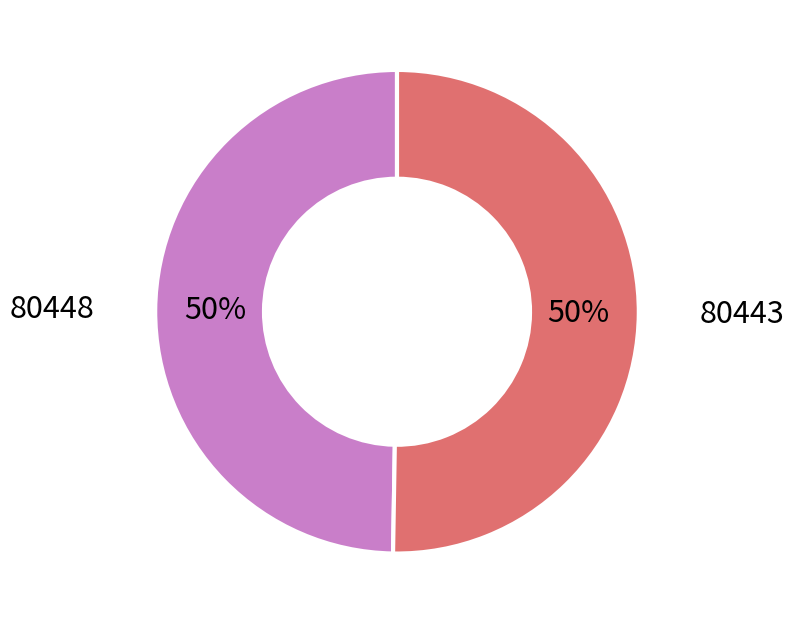

To the nearest percent, what is the combined percentage of 80448 and 80443?

100%